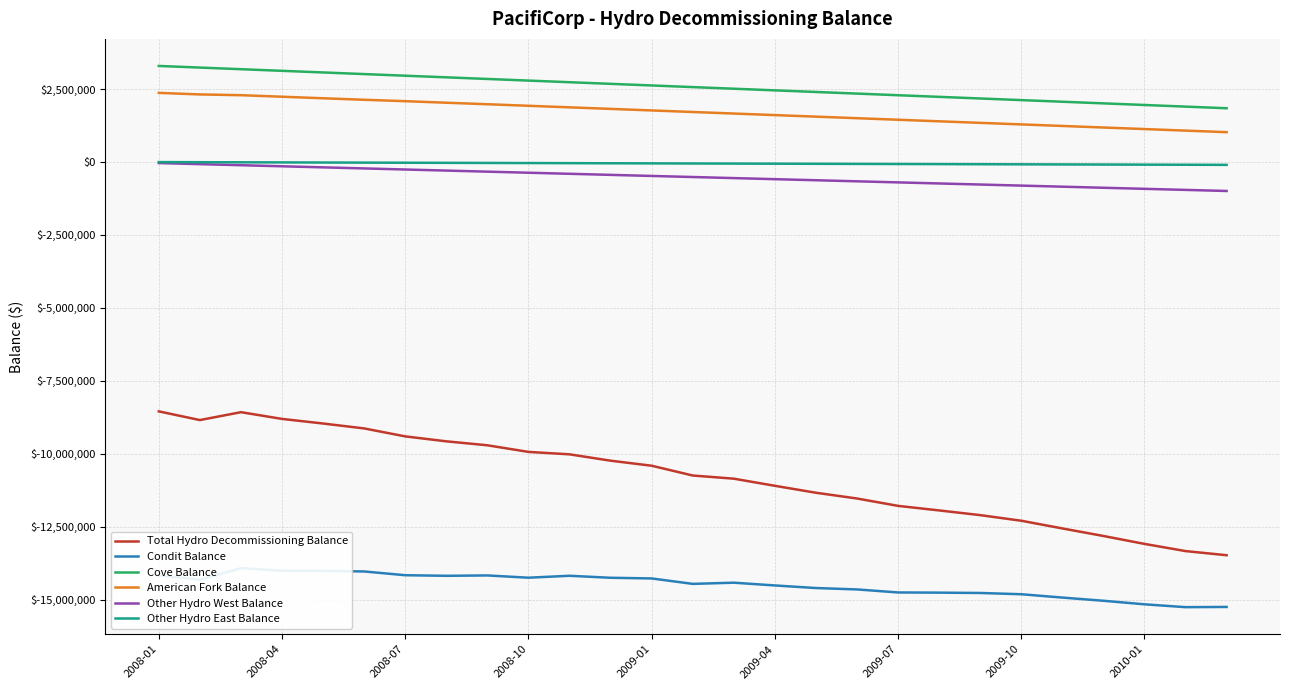

The value of Cove Balance at 2009-07 is 3661177.5. True or false?

False